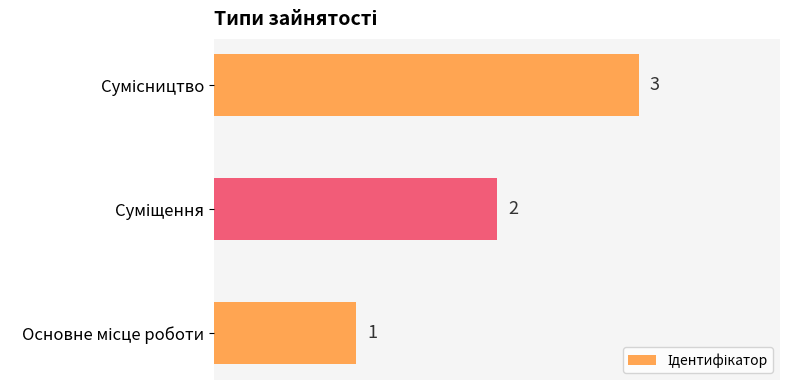

What is the sum of all values?

6